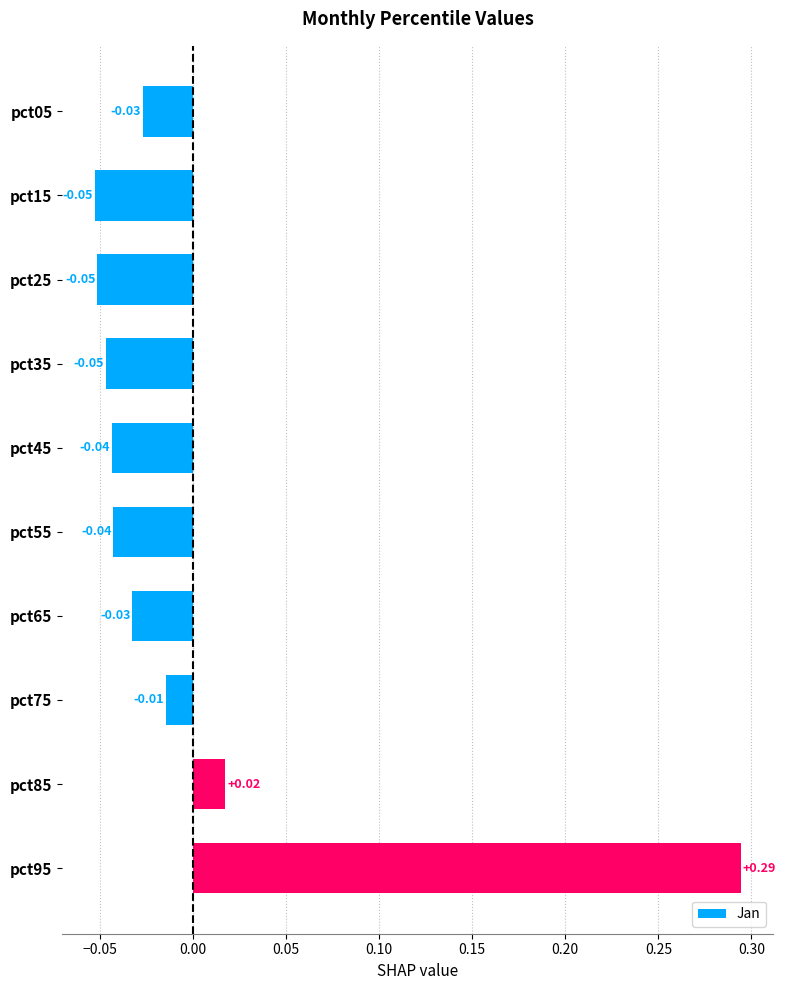

Between pct85 and pct55, which is larger?

pct85